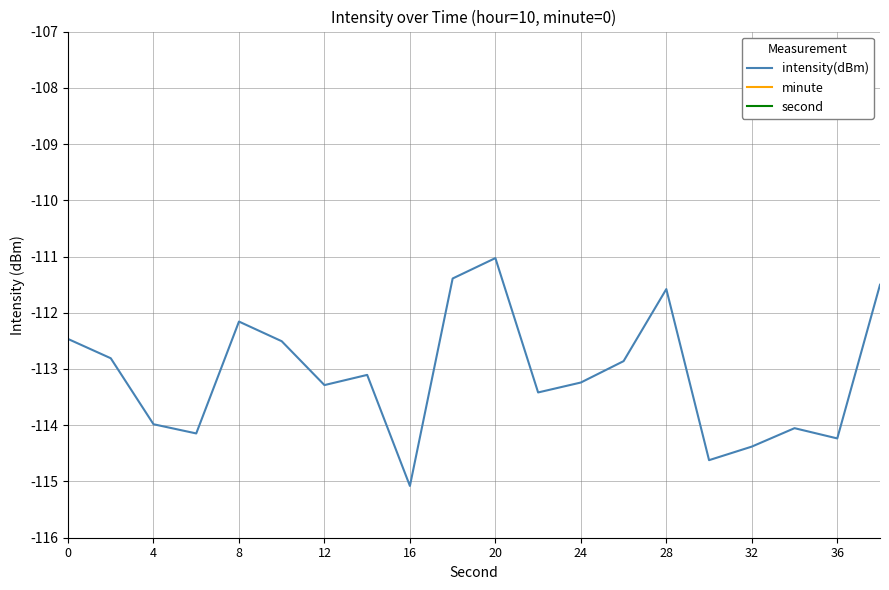

Is this an area chart (filled region under the line)?

No